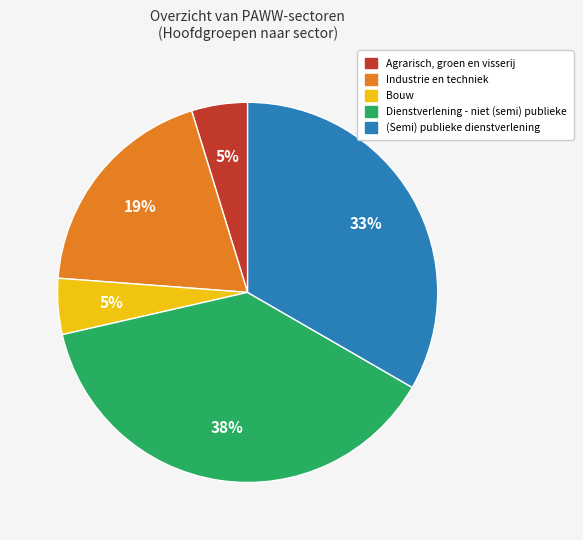

To the nearest percent, what percentage of the pie is Agrarisch, groen en visserij?

5%